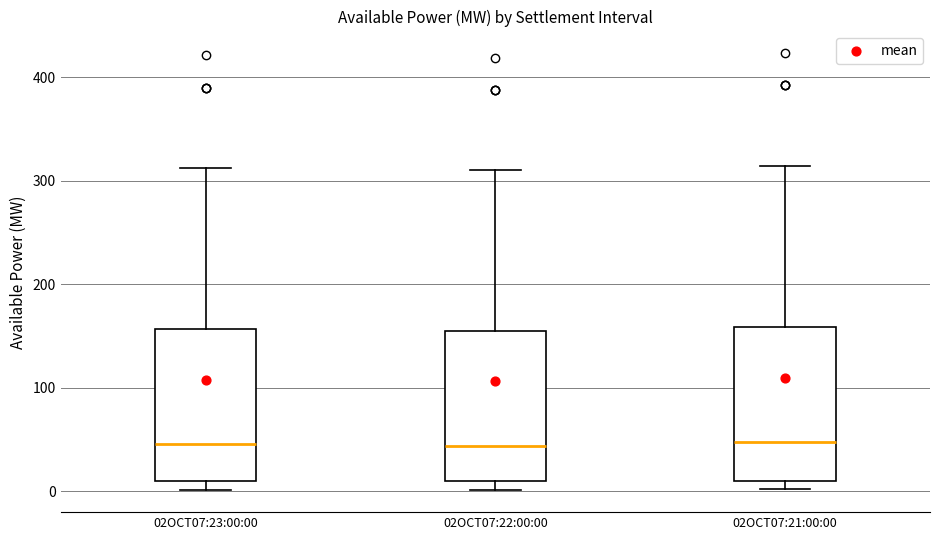

Reading left to right, transcribe this box plot: for each box, give where its median line is, the range the box spans, and where its two whiskers end, as read against the y-axis. The values are not printed on the chart, so give them approximately, as read against the axis.

02OCT07:23:00:00: median 50, box 10 to 160, whiskers 0 to 310
02OCT07:22:00:00: median 40, box 10 to 150, whiskers 0 to 310
02OCT07:21:00:00: median 50, box 10 to 160, whiskers 0 to 310